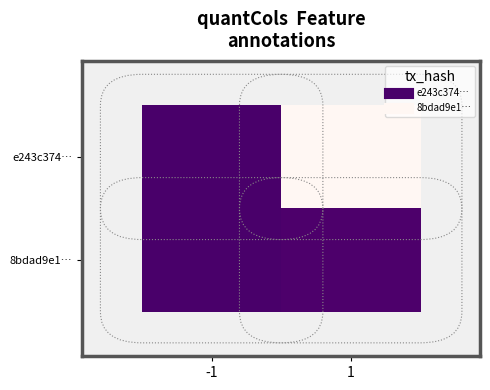

What is the difference between the highest and lowest values at 1?

1835